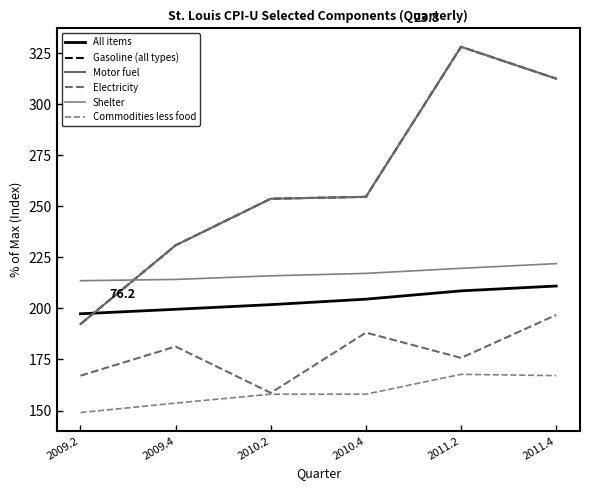

Which series has the largest total across all categories?

Gasoline (all types)